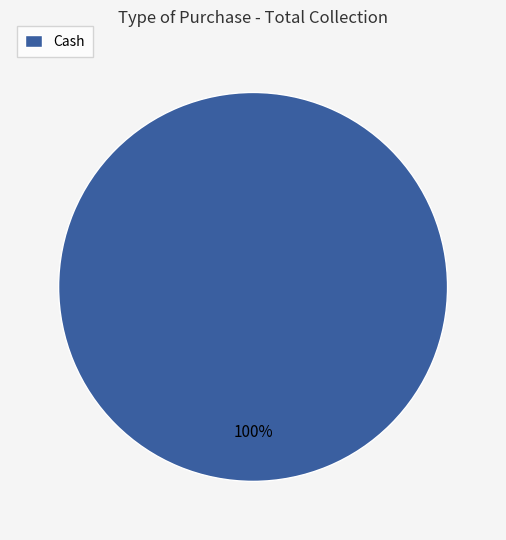

Is it true that Cash is 100% of the pie?

True